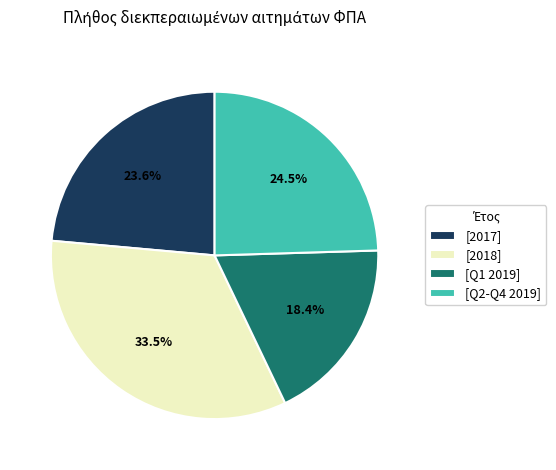

Which has a higher value, [Q1 2019] or [2017]?

[2017]